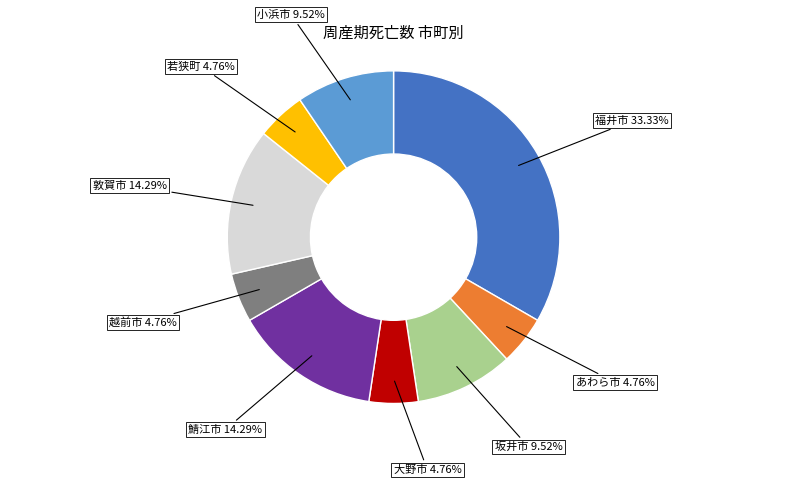

What is the ratio of the value at あわら市 4.76% to the value at 若狭町 4.76%?

1.0